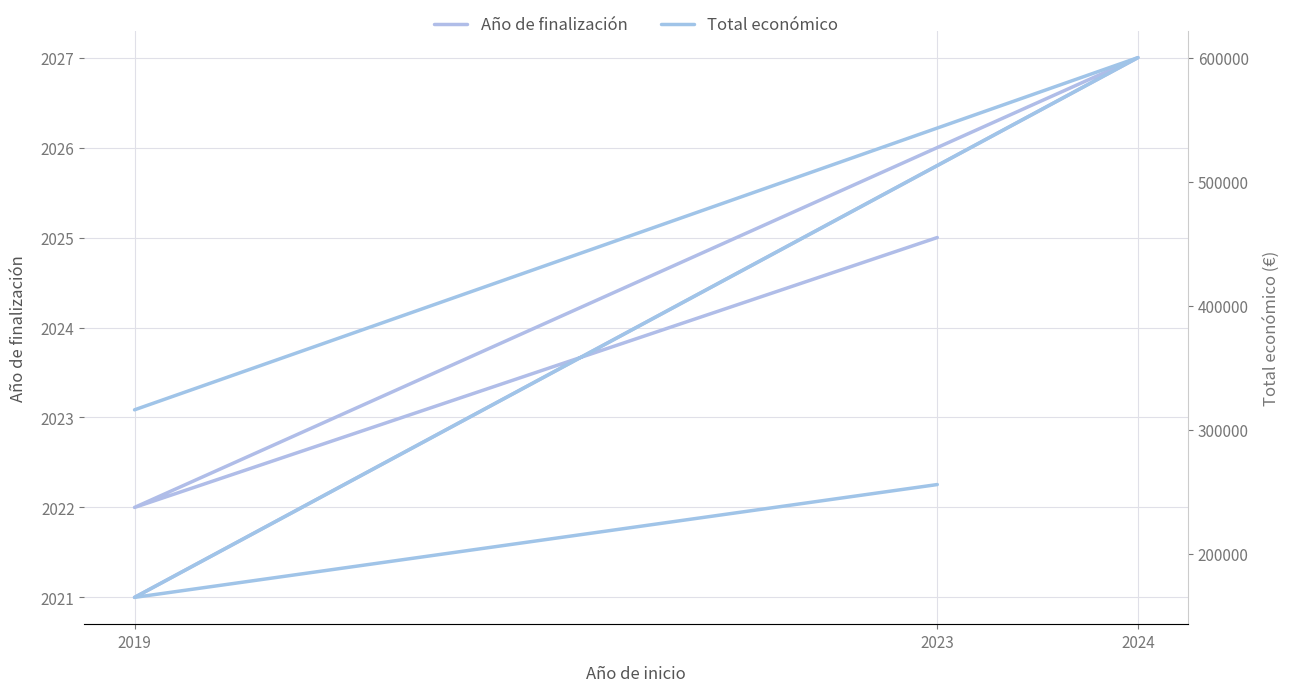

Rank the series by their maximum value, from highest to lowest.

Total económico, Año de finalización